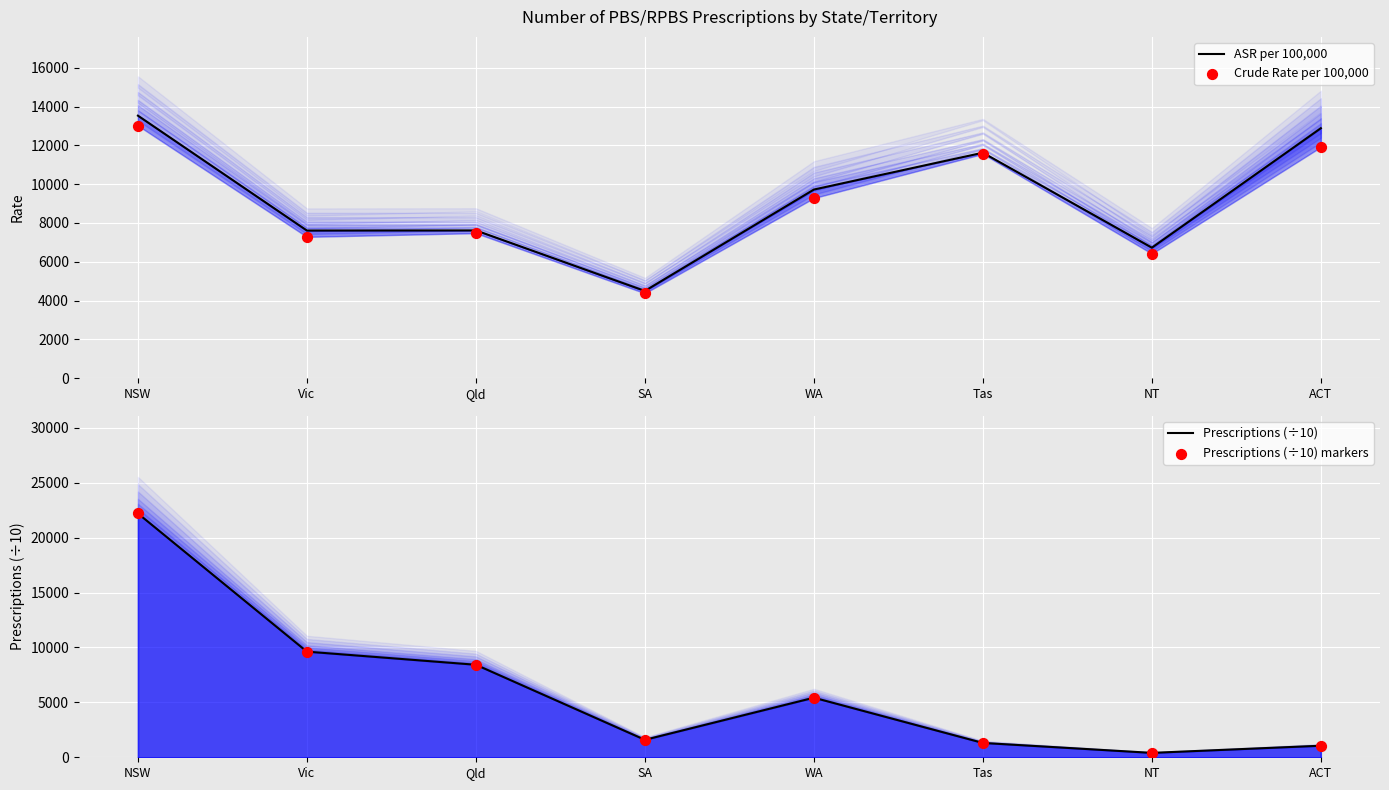

At how many categories does at least one series exceed 8698?

5